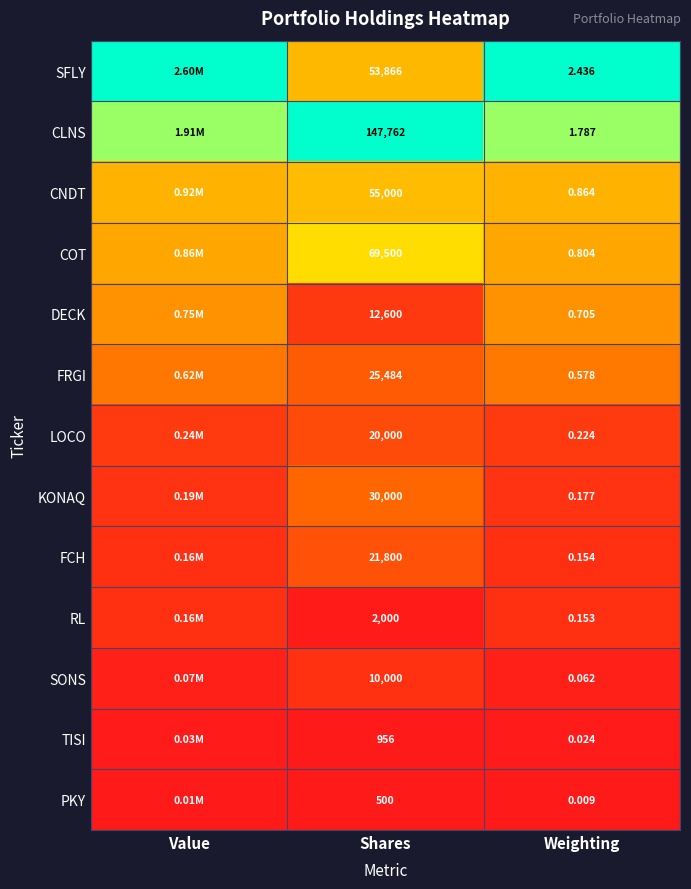

Which category has the highest value across all series?

Value